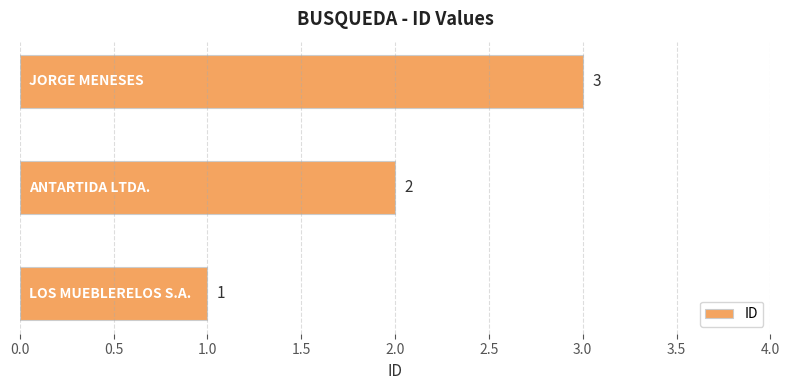

What is the sum of all values?

6